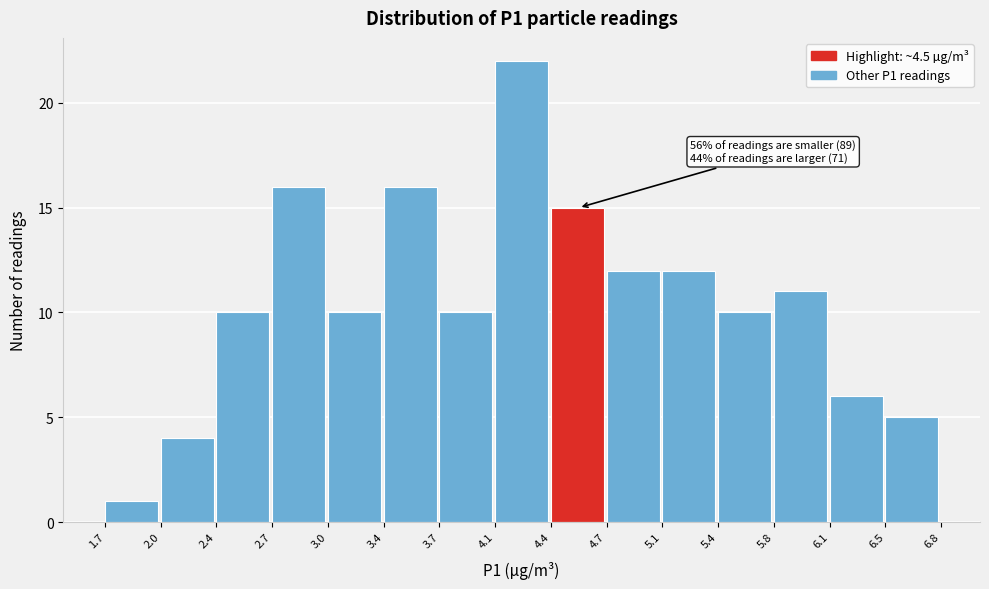

Over which range of the x-axis is the bar tallest?

4.1 to 4.4